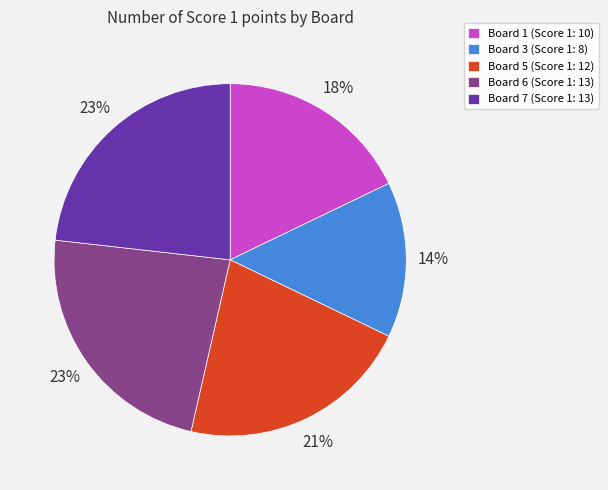

The Board 1 (Score 1: 10) slice represents 18% of the pie. True or false?

True